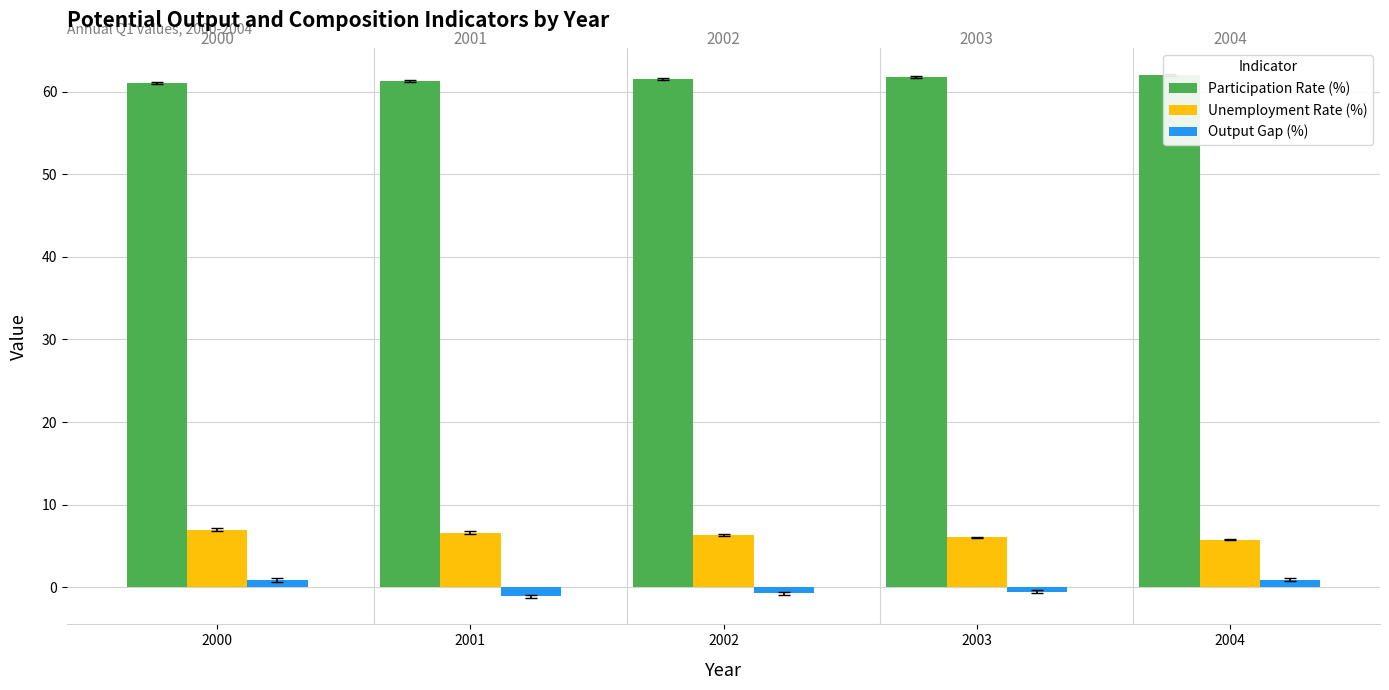

Reading left to right, transcribe all the data shown in this chart.

Participation Rate (%): 61.0	61.3	61.5	61.8	62.0
Unemployment Rate (%): 7.0	6.6	6.3	6.0	5.7
Output Gap (%): 0.8	-1.1	-0.7	-0.6	0.9